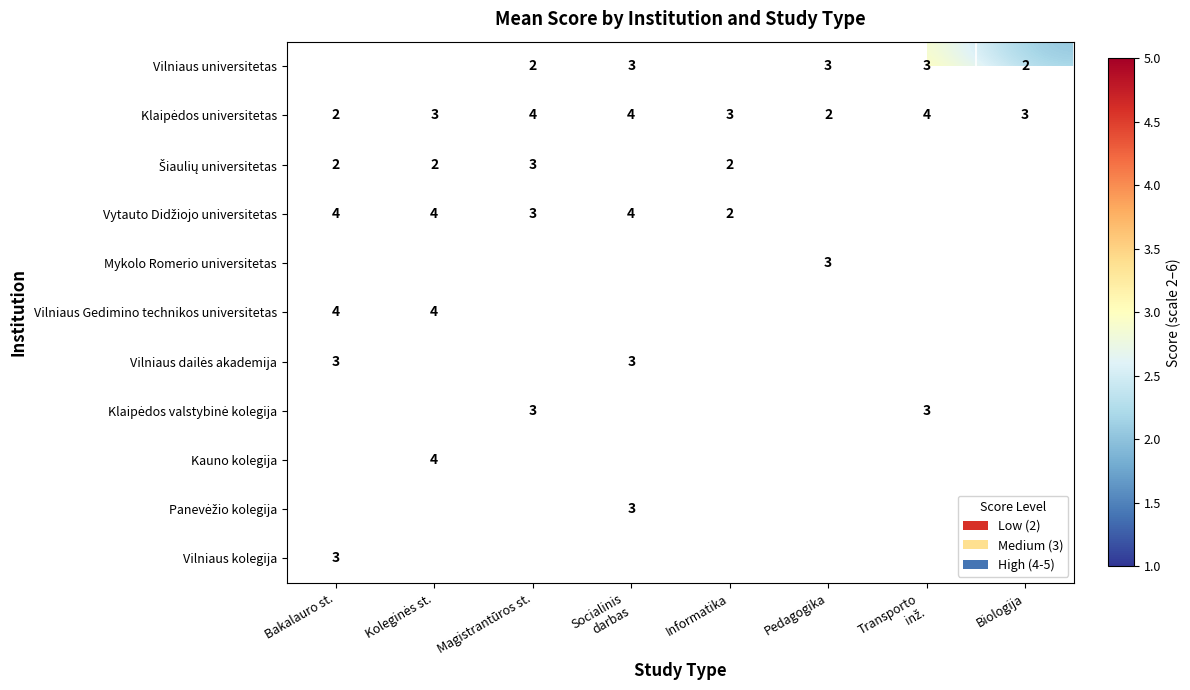

List the labels in order of Vilniaus kolegija value, smallest first.

Bakalauro st., Koleginės st., Magistrantūros st., Socialinis darbas, Informatika, Pedagogika, Transporto inž., Biologija